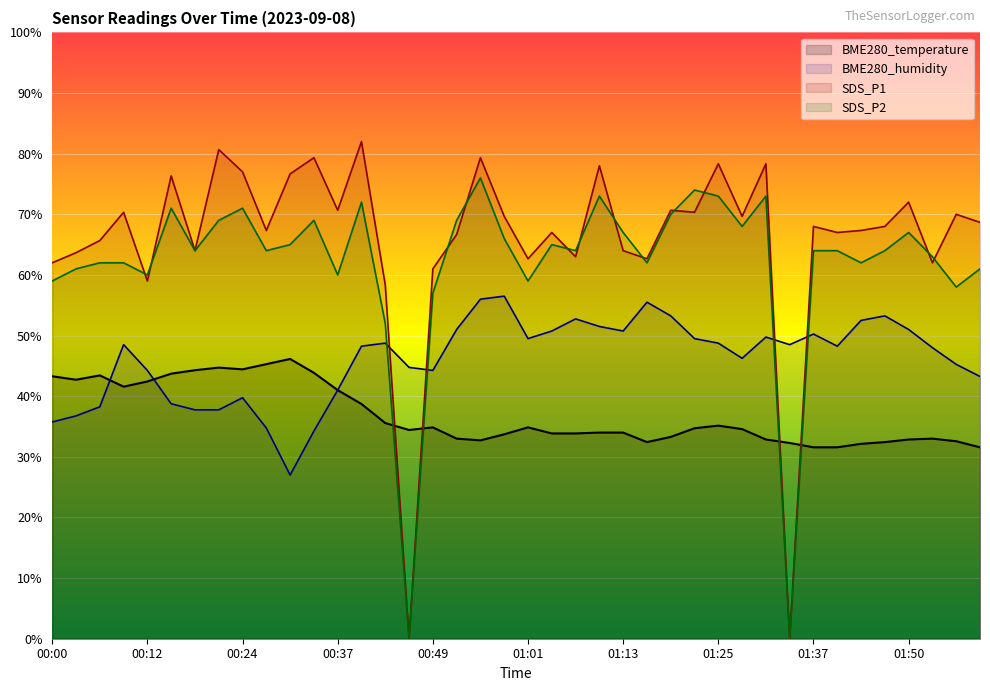

List the labels in order of SDS_P2 value, largest first.

00:55, 01:22, 01:10, 01:25, 01:31, 00:40, 00:15, 00:24, 01:19, 00:21, 00:34, 00:52, 01:28, 01:13, 01:50, 00:58, 00:30, 01:04, 00:18, 00:27, 01:07, 01:37, 01:40, 01:47, 01:53, 00:06, 00:09, 01:16, 01:44, 00:03, 01:59, 00:12, 00:37, 00:00, 01:01, 01:56, 00:49, 00:43, 00:46, 01:34